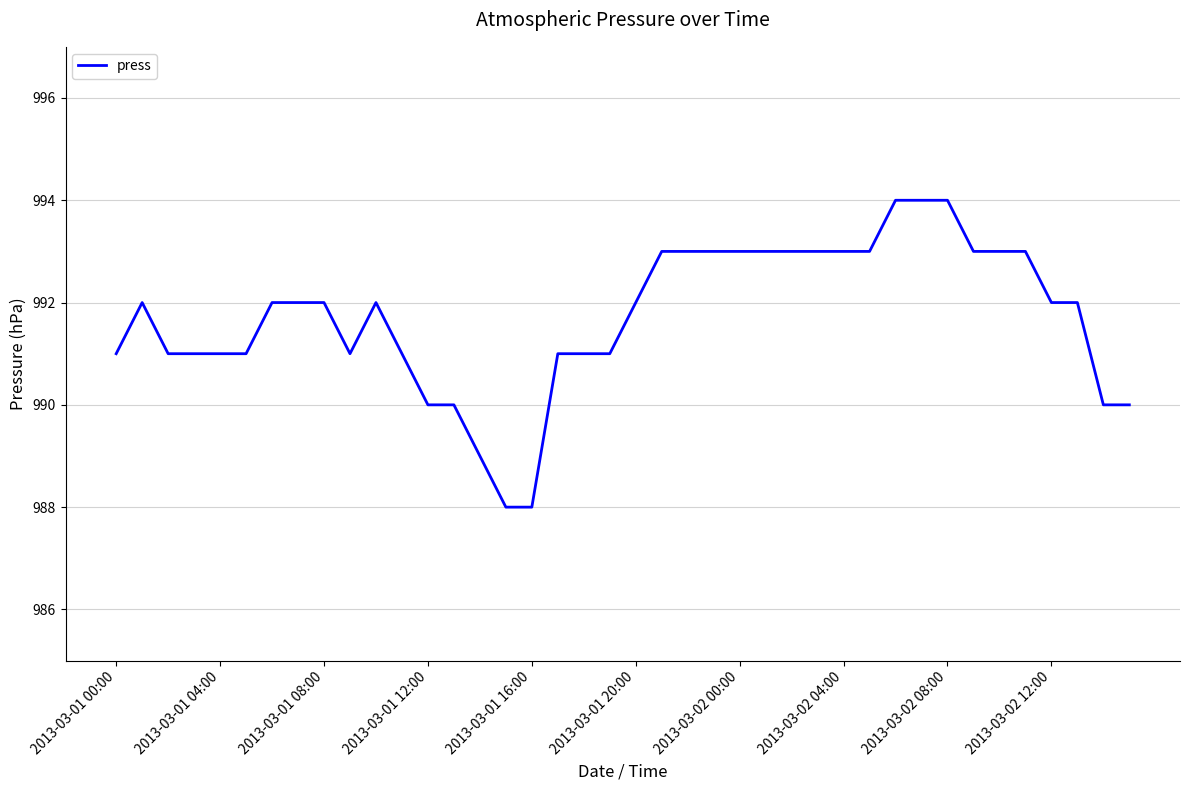

What is the maximum value shown in the chart?

994